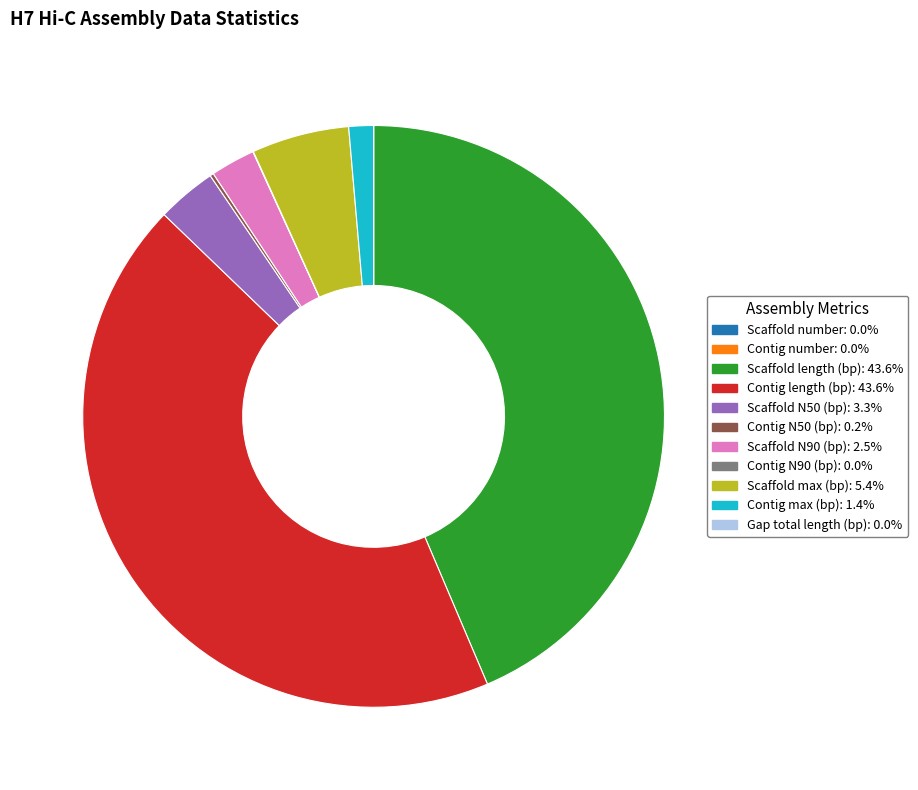

True or false: Scaffold N90 (bp) accounts for 2% of the total.

True